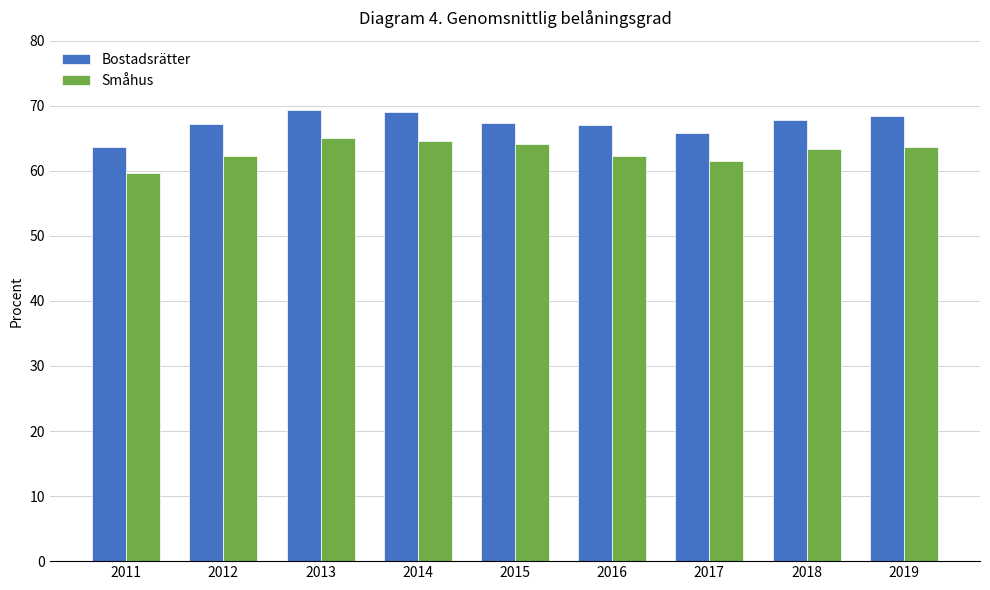

What is the sum of all Bostadsrätter values?

605.7